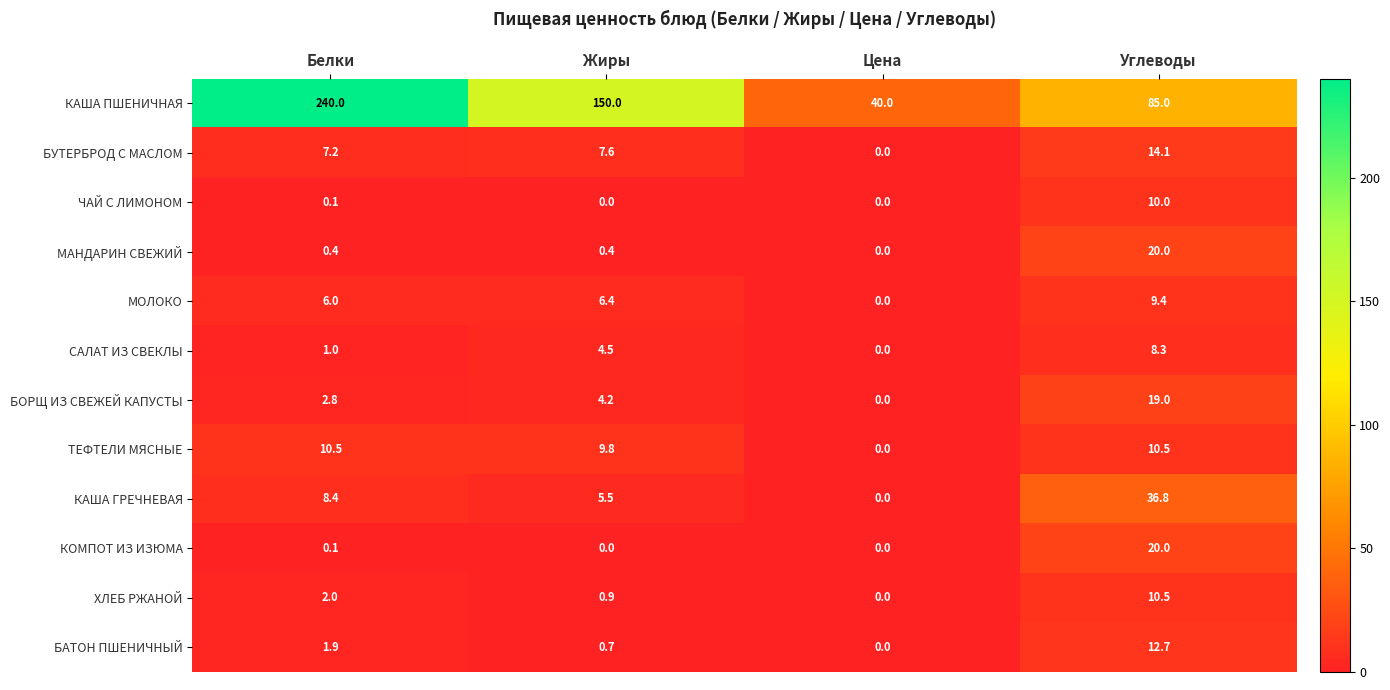

What is the difference between the maximum and second lowest values in the БАТОН ПШЕНИЧНЫЙ series?

12.0